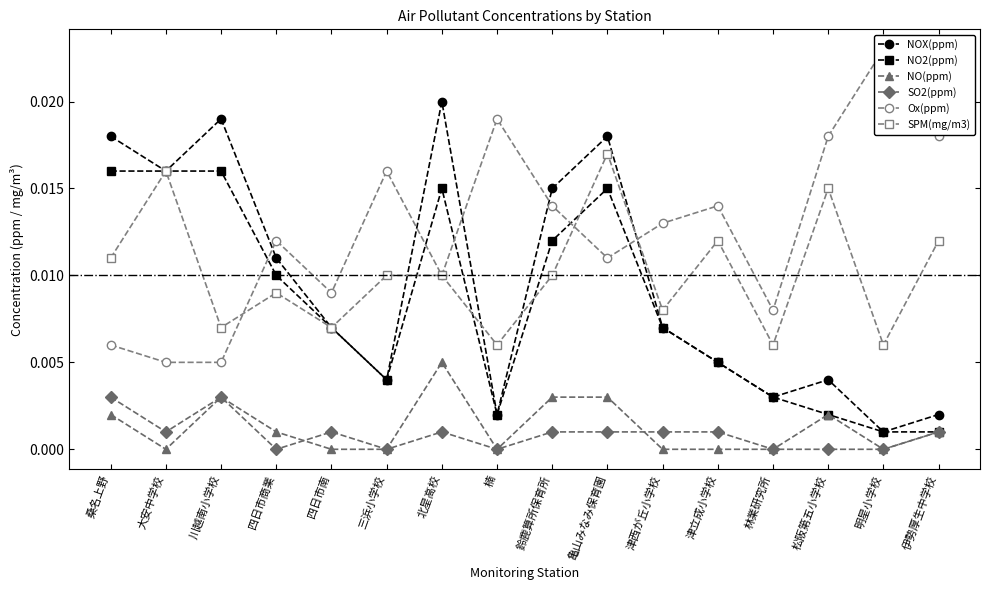

How many lines are shown in the chart?

6